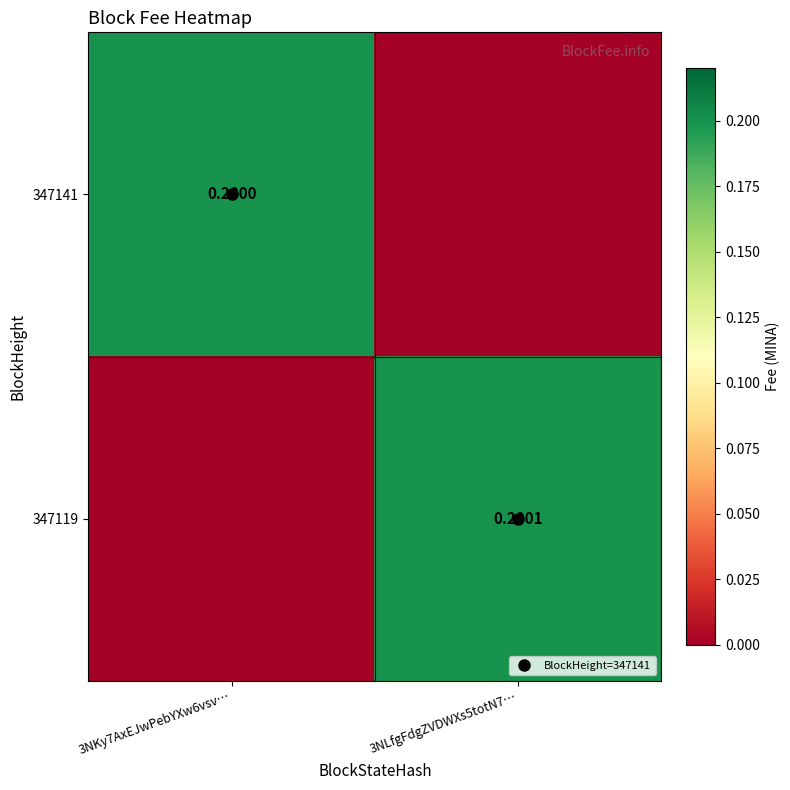

List the series in order of their peak value, highest first.

347119, 347141